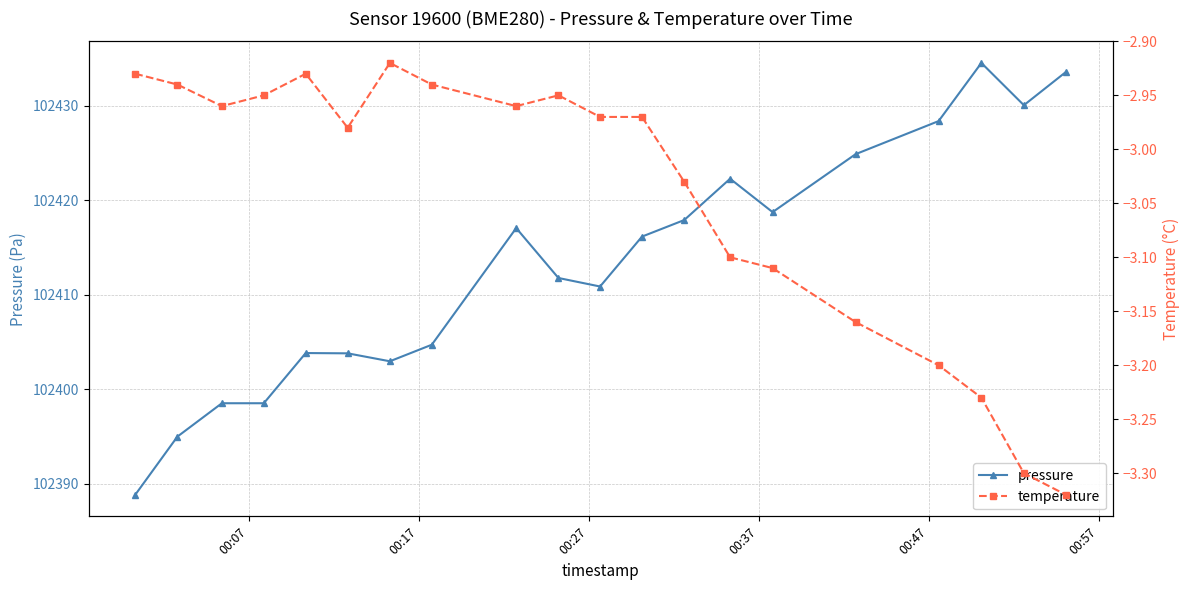

What is the highest value of the pressure series?

102434.5